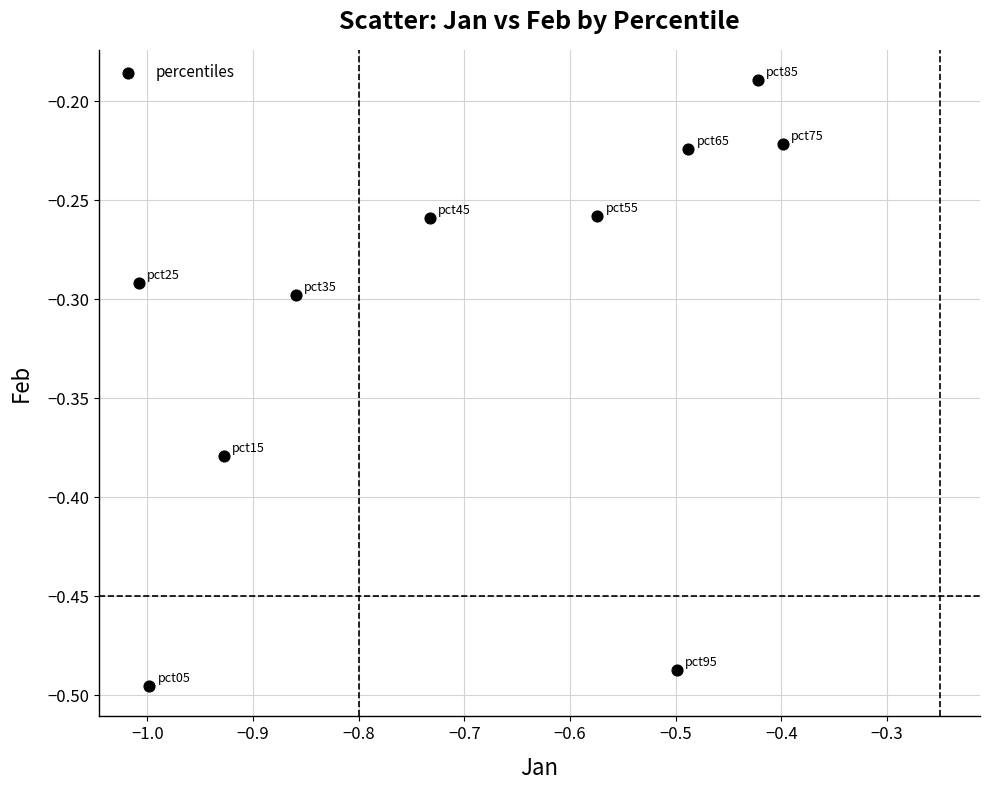

What is the range of X values (max minus min)?

0.6